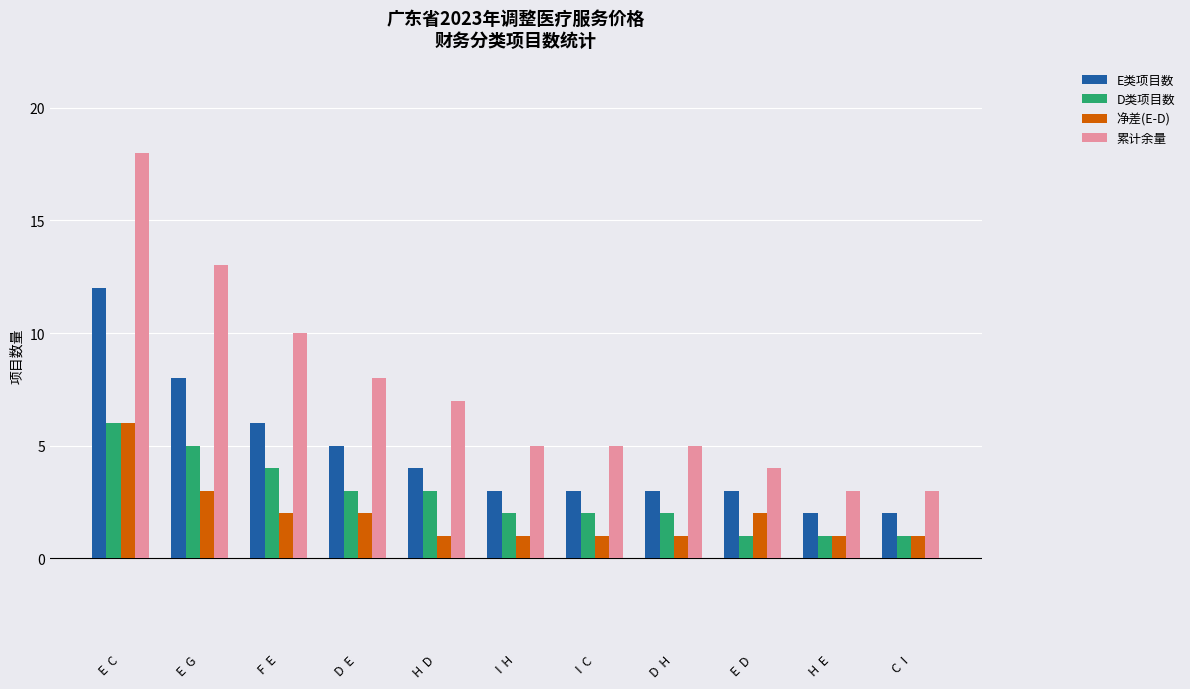

At which category is the sum across all series the highest?

E  C